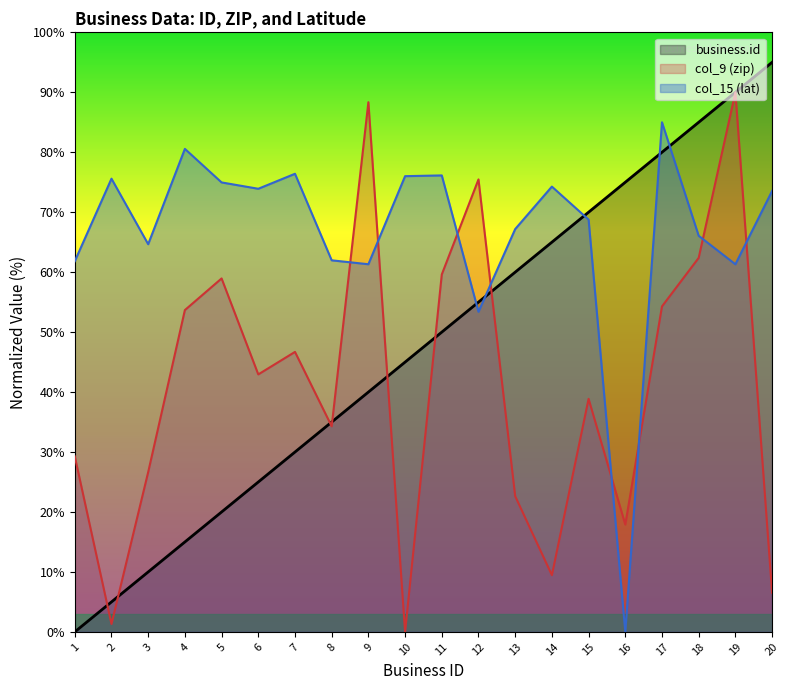

How many interior local peaks does the col_9 (zip) series have?

6